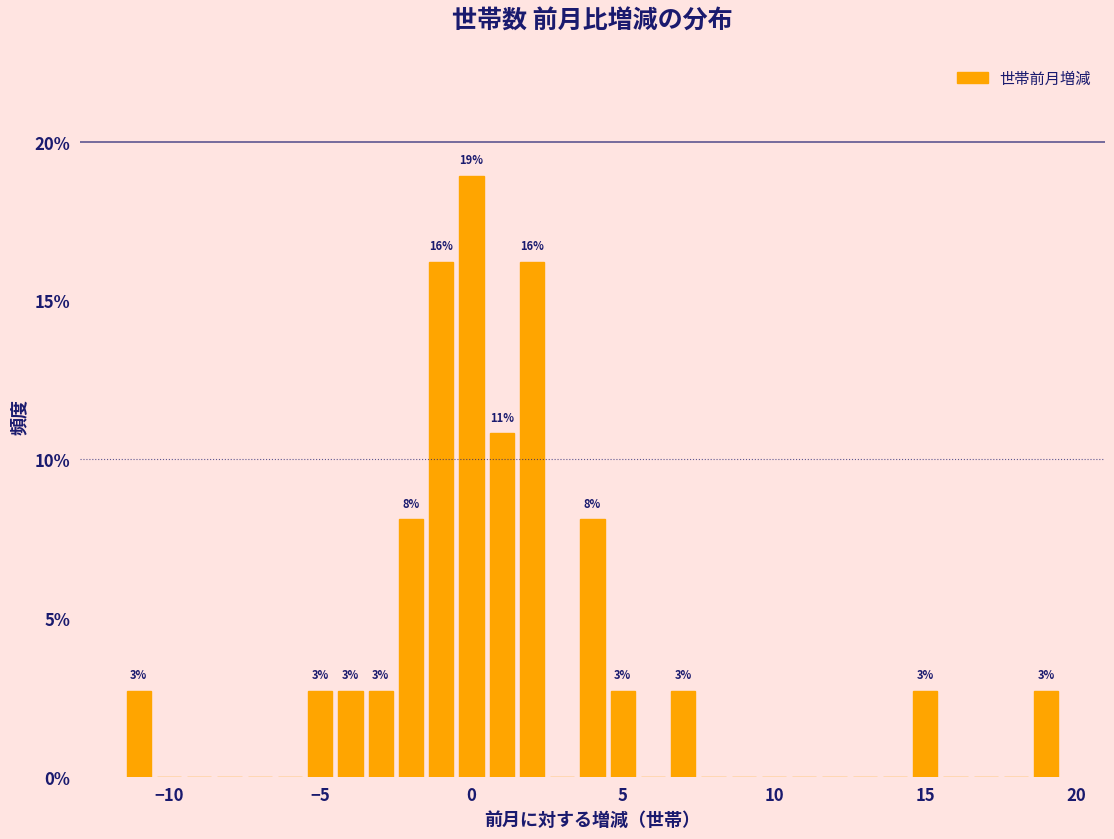

Around what value on the x-axis is the tallest bar? Give the approximate position of its centre, as read against the axis.

0.0